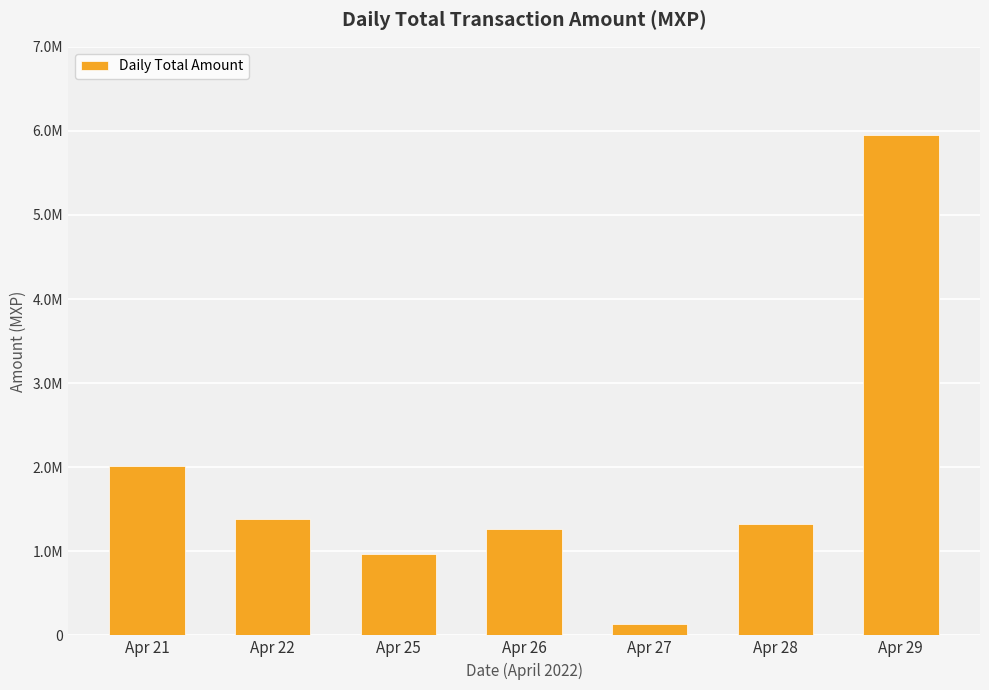

Are the bars horizontal?

No